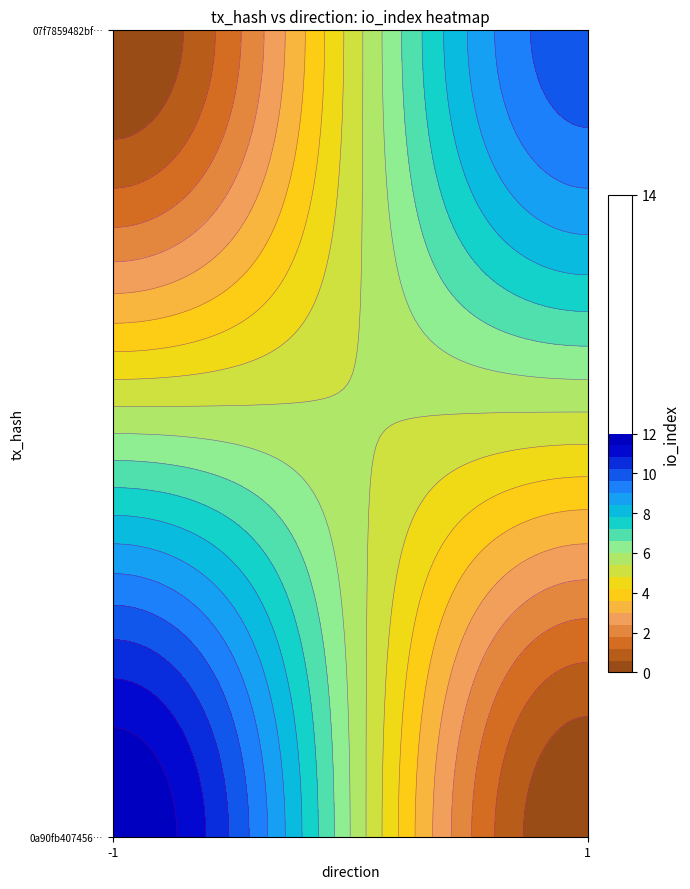

What is the sum of the 07f7859482bfd641eca95413dae6719d3a21a2f values at io_index and direction?

11